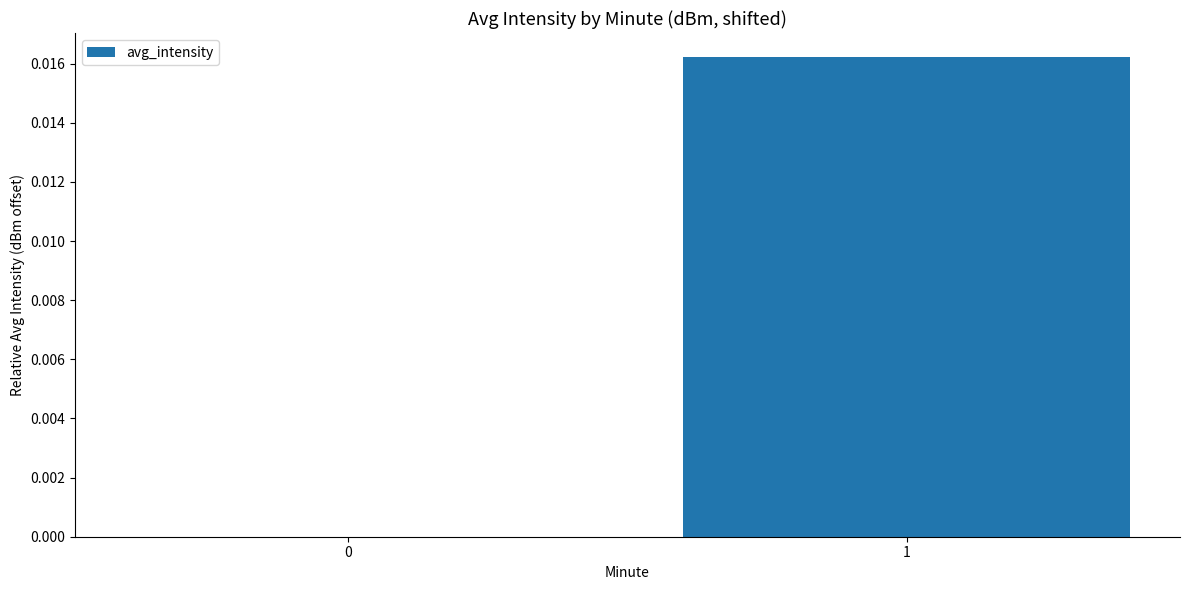

Which category has the highest value across all series?

1